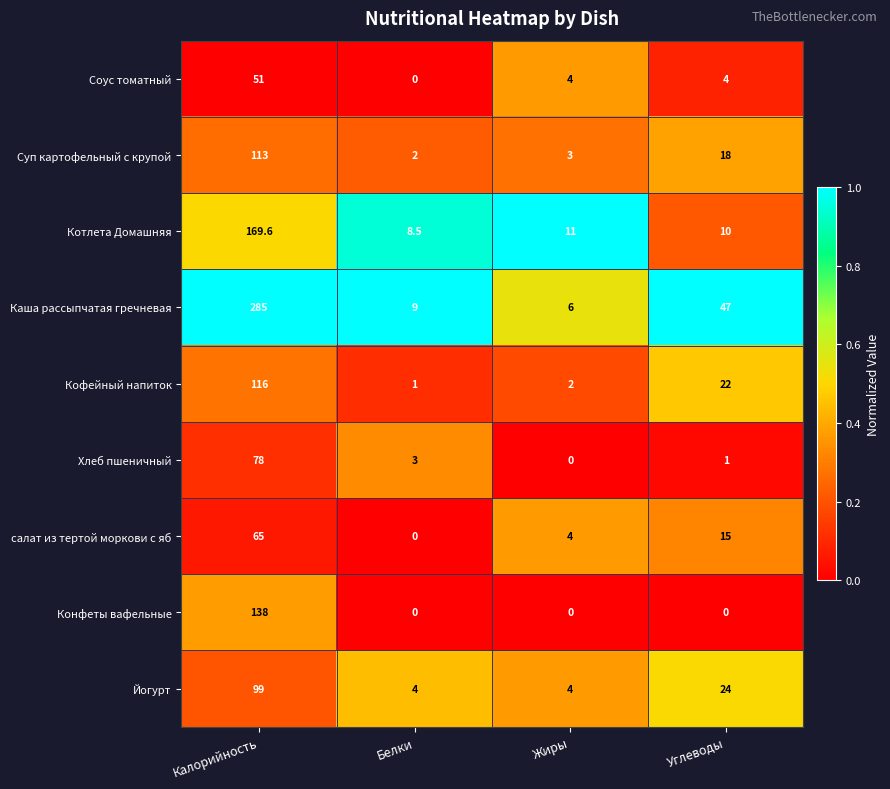

What is the approximate value of Котлета Домашняя at Углеводы?

10.0